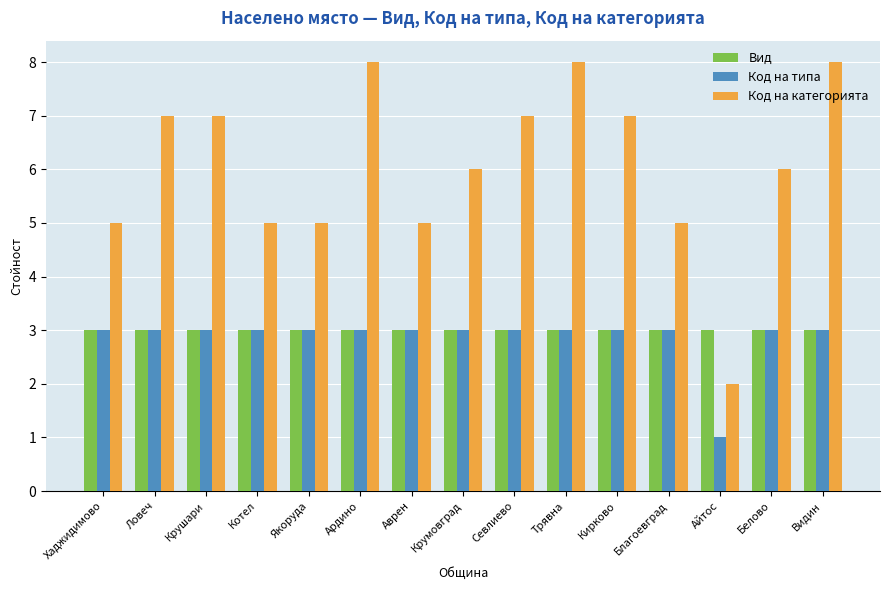

What is the total value across all series at Видин?

14